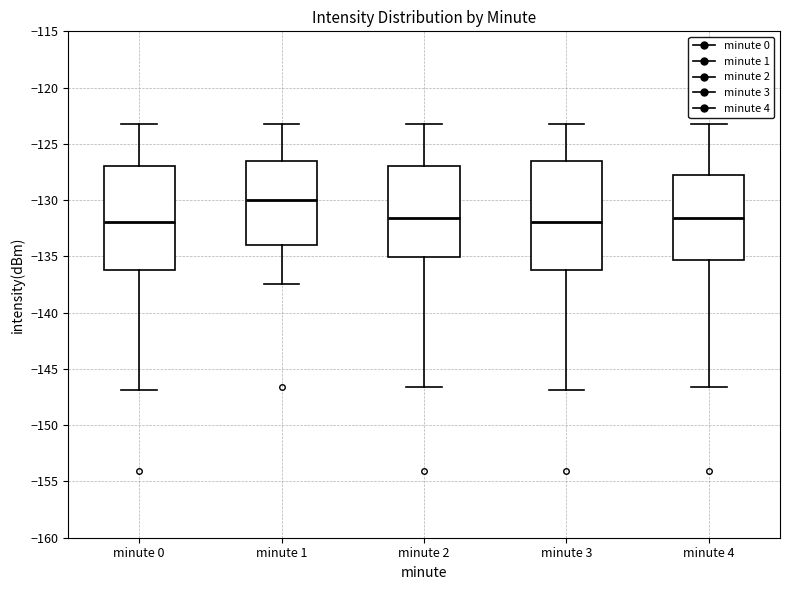

Where is the upper edge of the box for minute 0 on the y-axis? The values are not printed on the chart, so give them approximately, as read against the axis.

-127.0